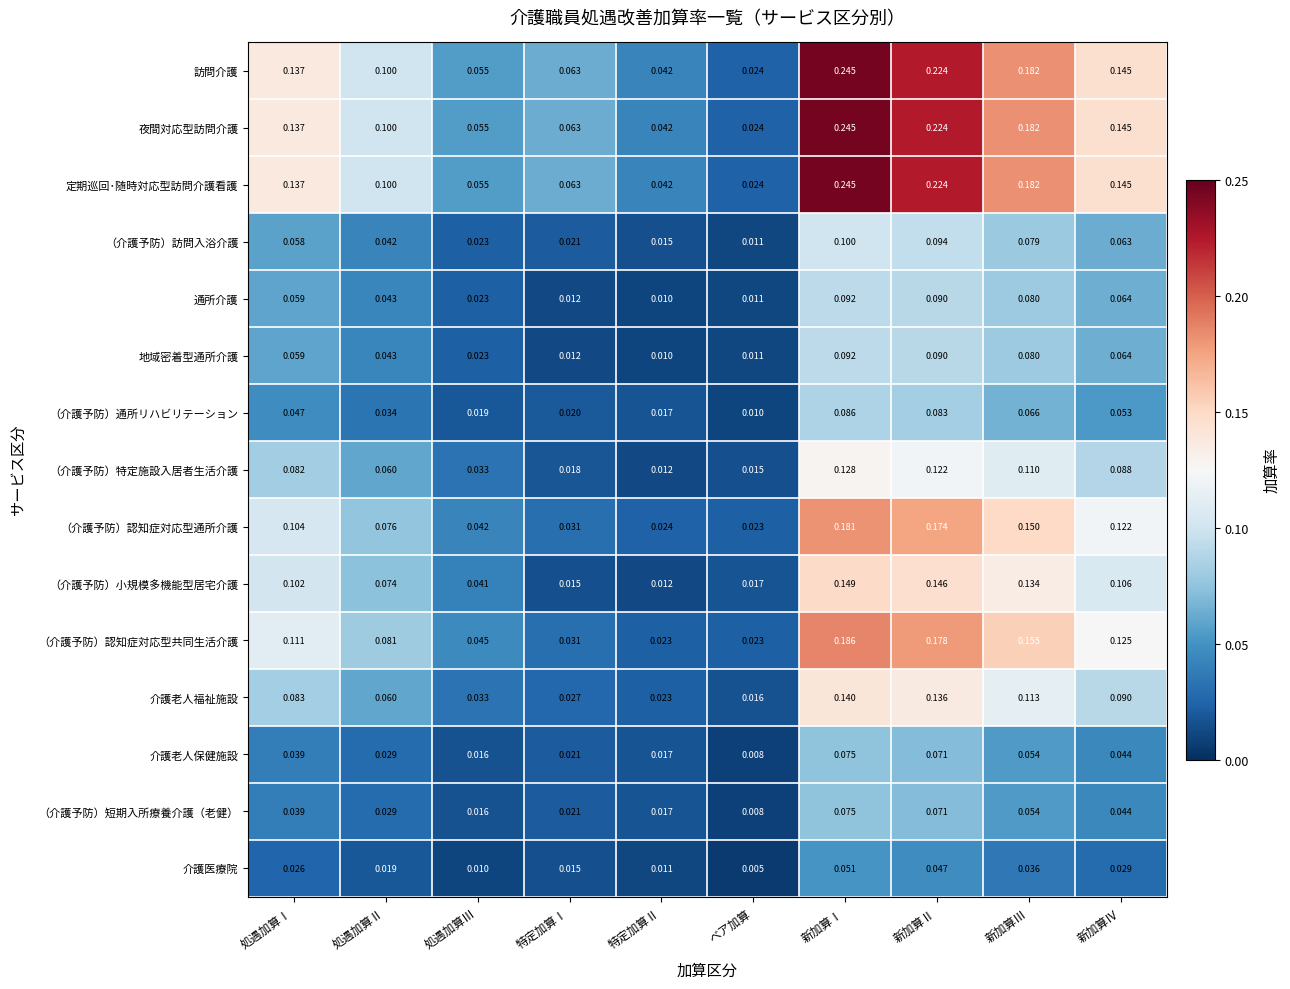

Which label corresponds to the smallest value in the chart?

ベア加算